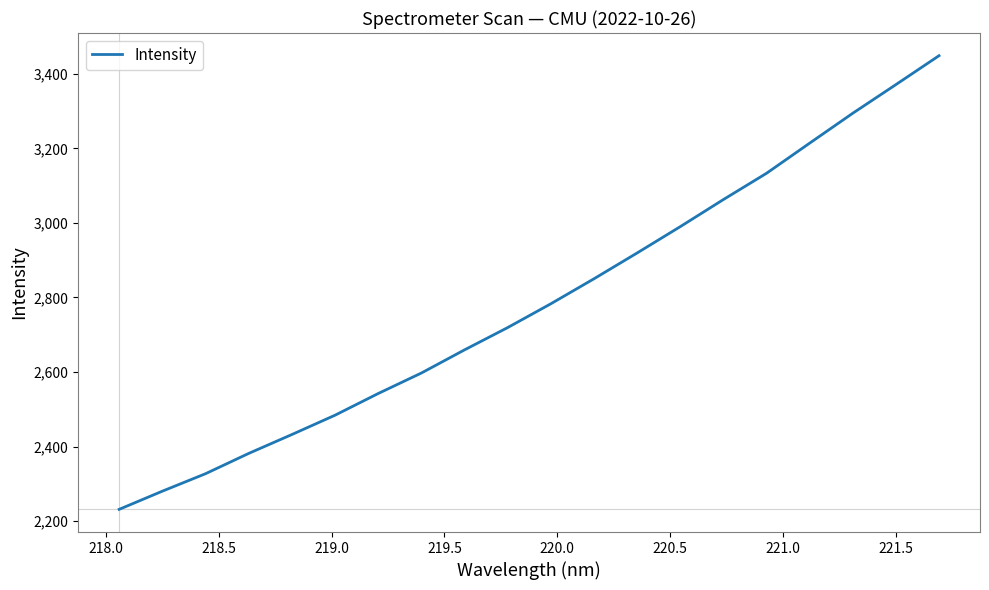

What is the sum of all values?

55721.8